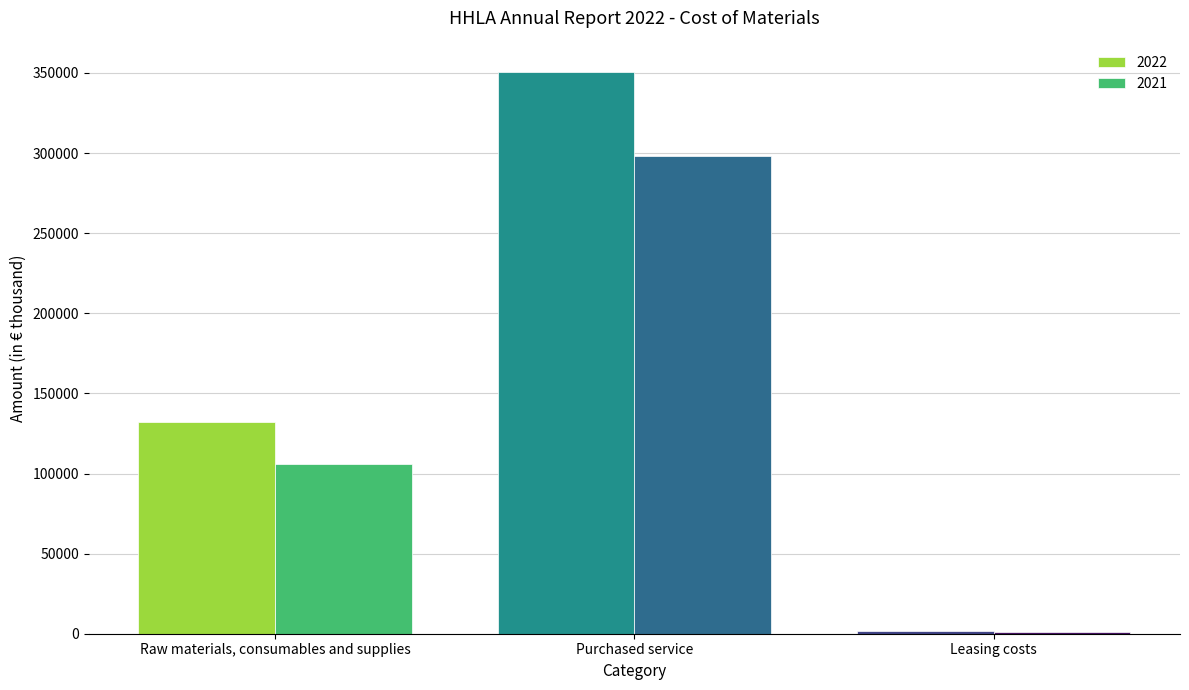

What is the maximum value shown in the chart?

350881